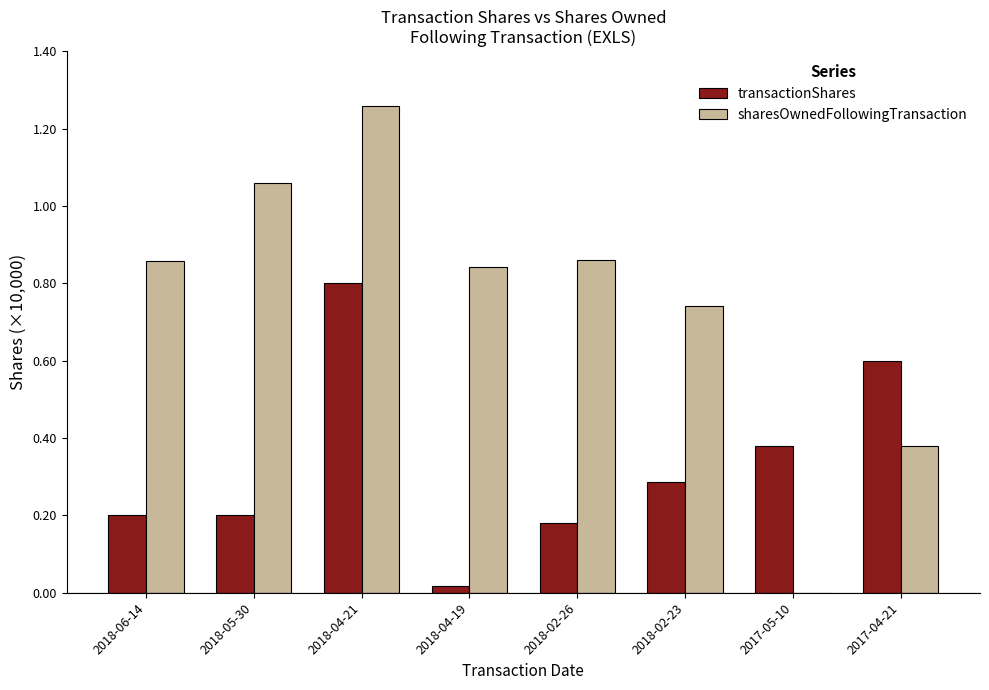

What is the sum of the transactionShares values at 2018-06-14 and 2018-02-23?

0.5